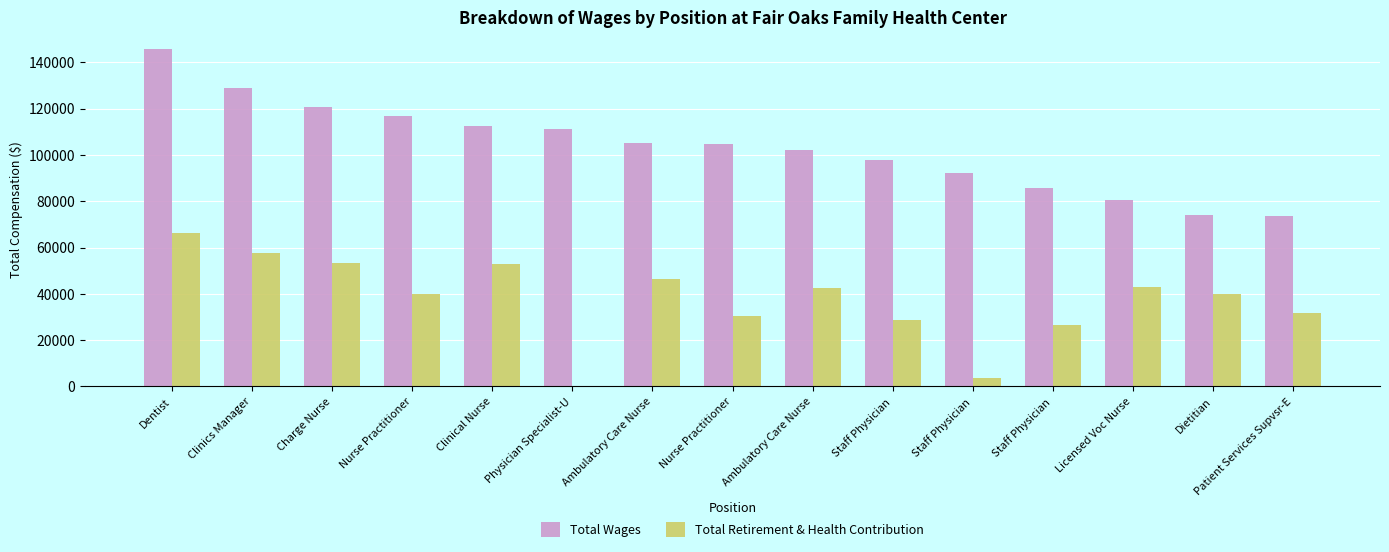

What are all the series names shown in the legend?

Total Wages, Total Retirement & Health Contribution